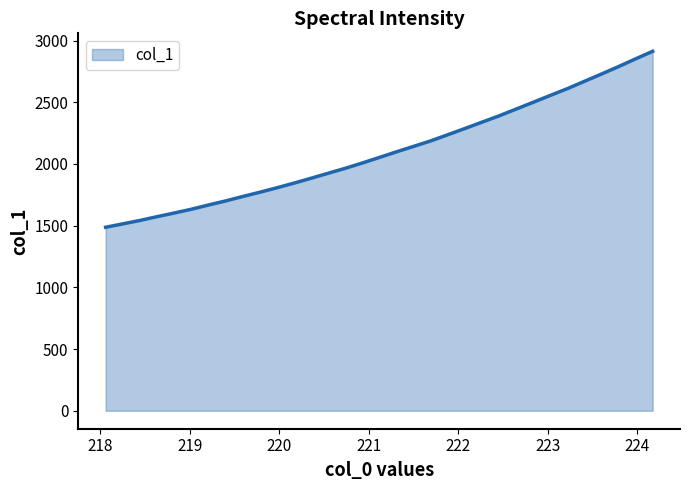

What is the difference between the maximum and minimum values?

1425.6